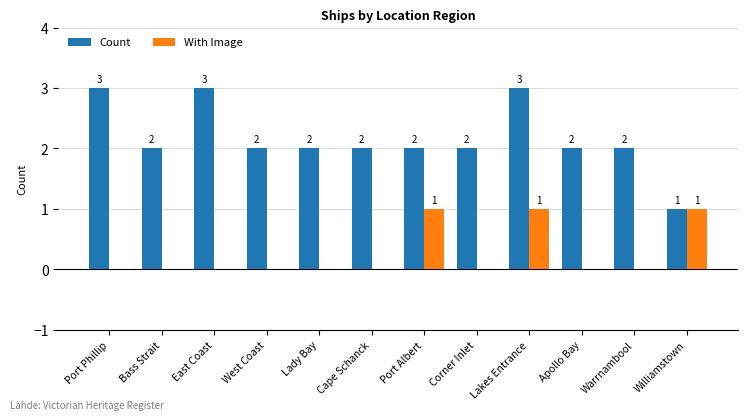

What is the difference between the With Image values at Lady Bay and Port Albert?

1